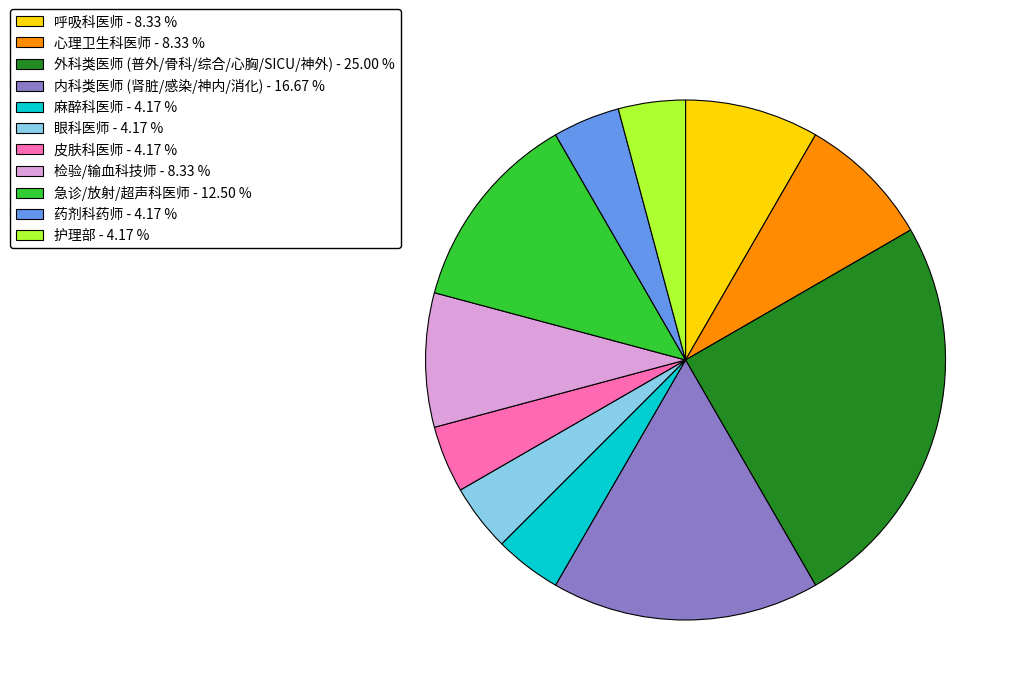

How many segments does this pie chart have?

11